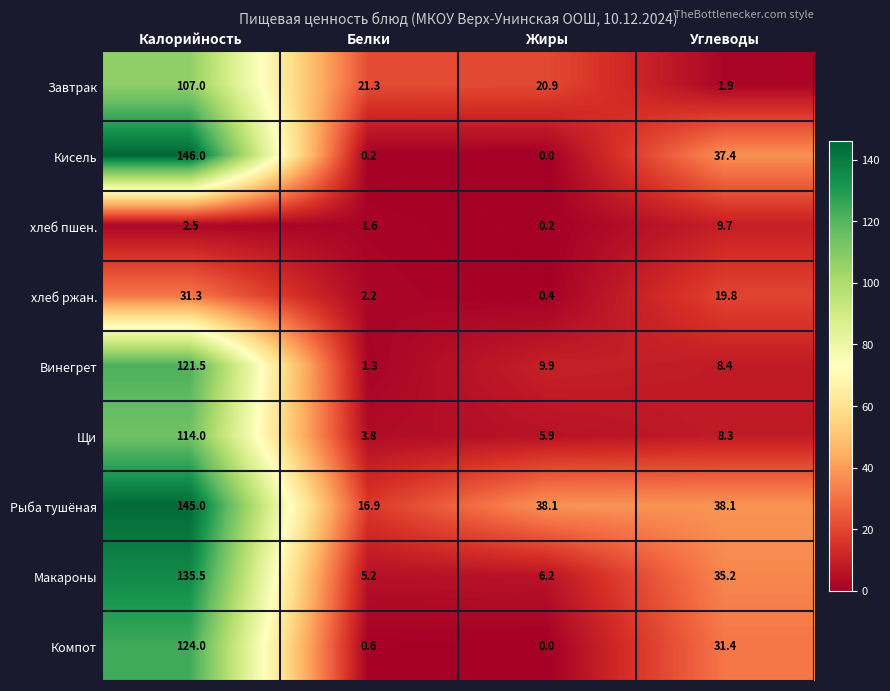

At which label does Щи first exceed 8?

Калорийность